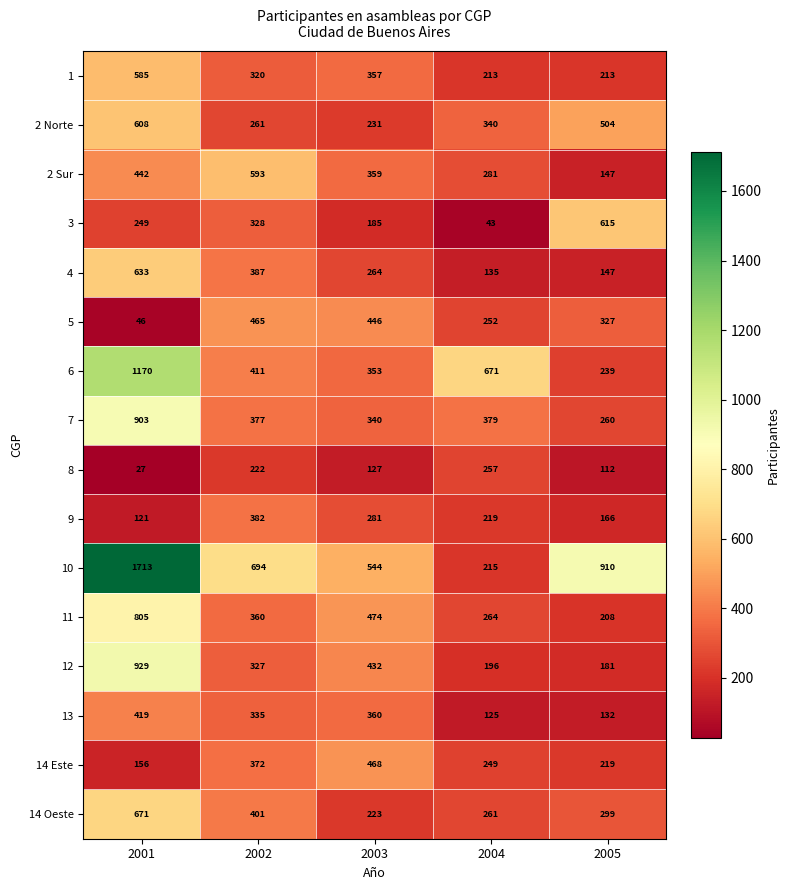

Which series has the largest total across all categories?

10